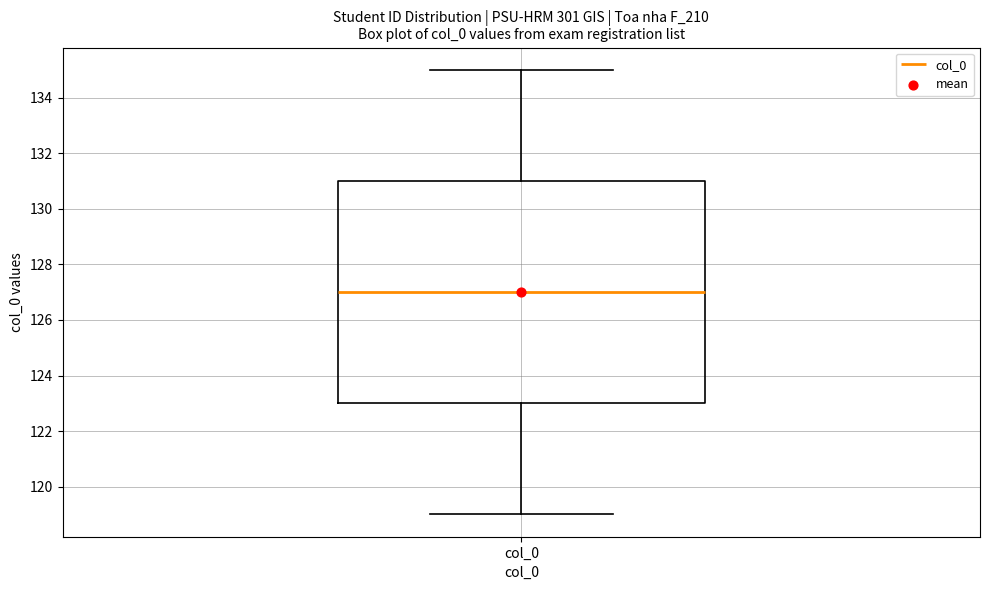

Transcribe this box plot: give where the median line is, the range the box spans, and where the two whiskers end, as read against the y-axis. The values are not printed on the chart, so give them approximately, as read against the axis.

median 127, box 123 to 131, whiskers 119 to 135